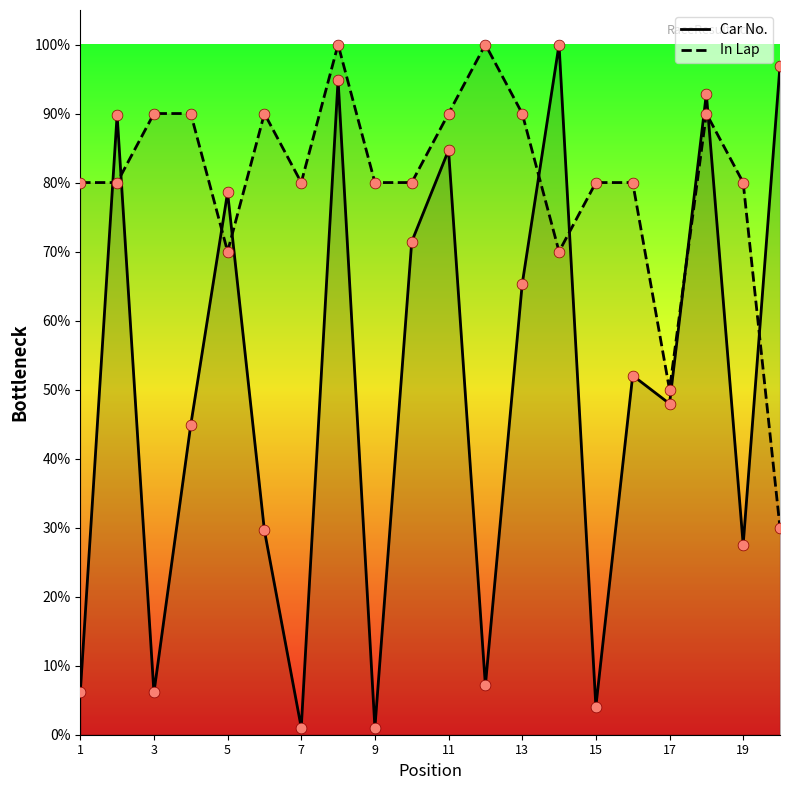

Which series reaches the minimum Y coordinate?

Car No.